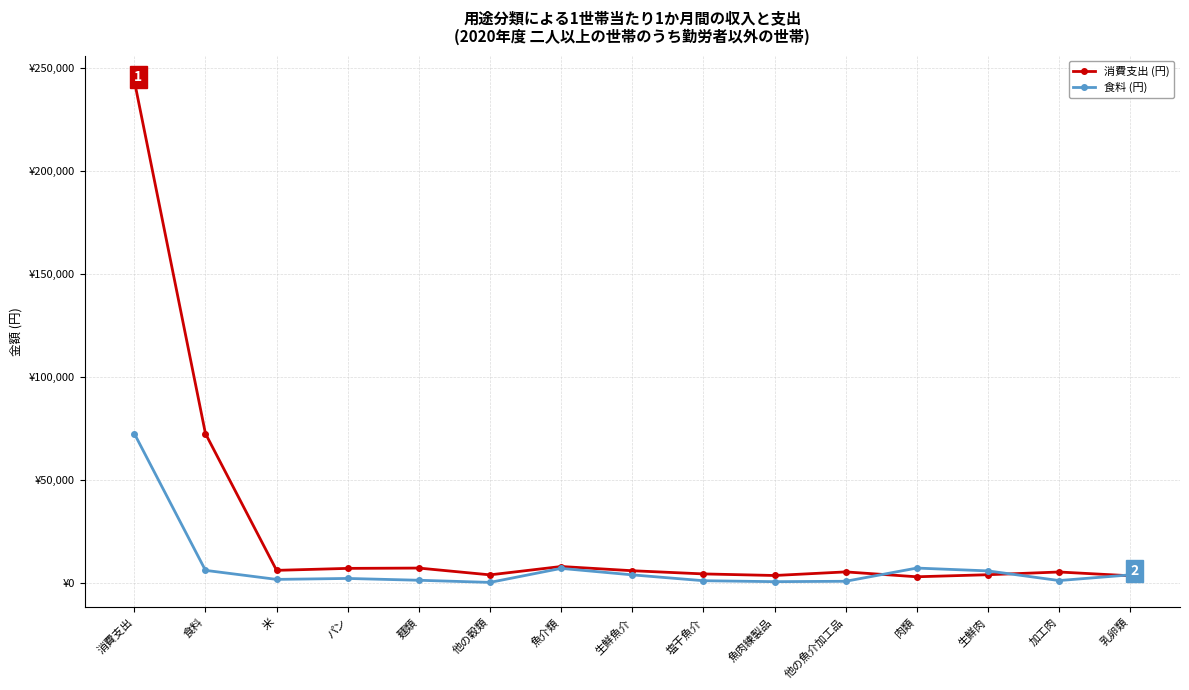

Which series changed the most between 消費支出 and 乳卵類?

消費支出 (円)